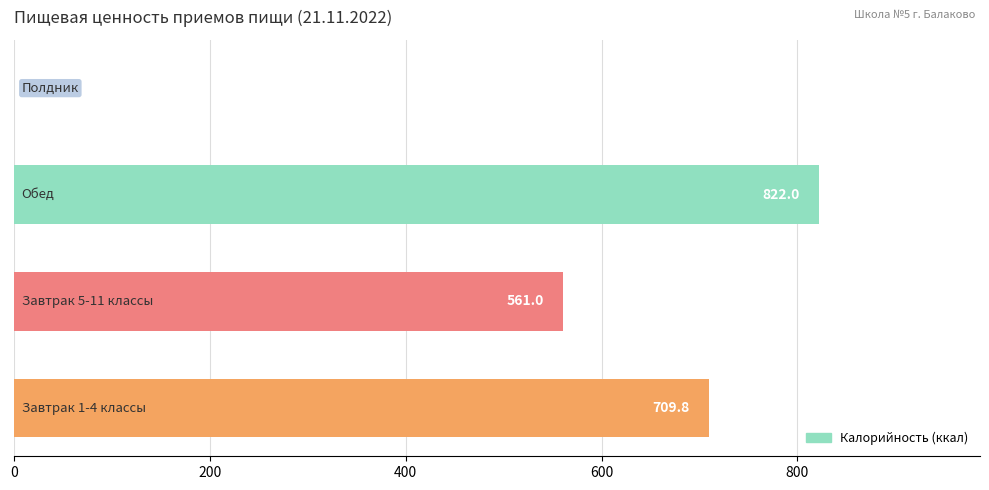

How many values exceed 709?

2